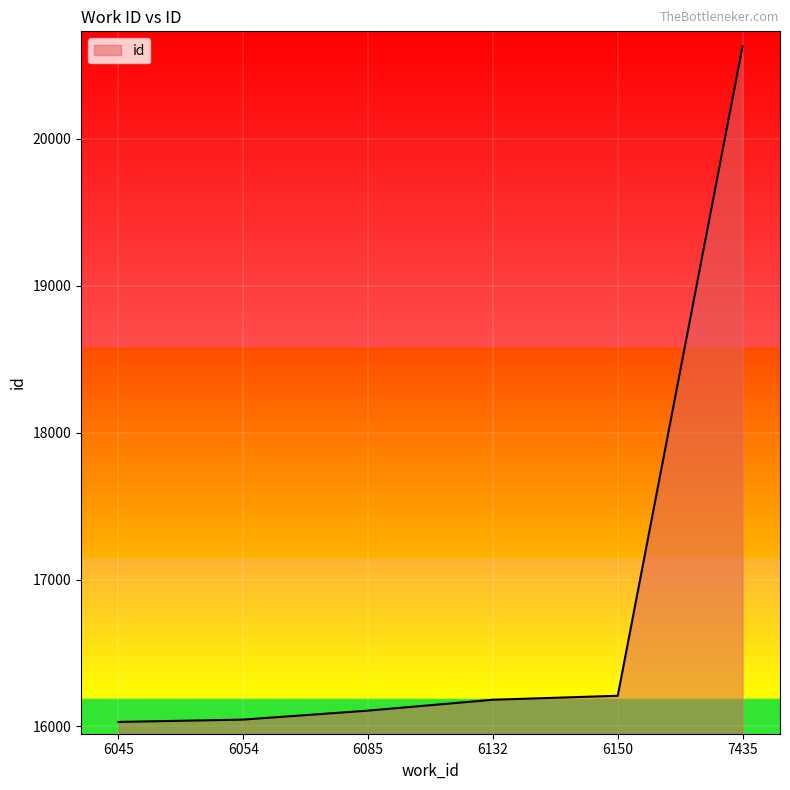

What is the maximum value shown in the chart?

20626